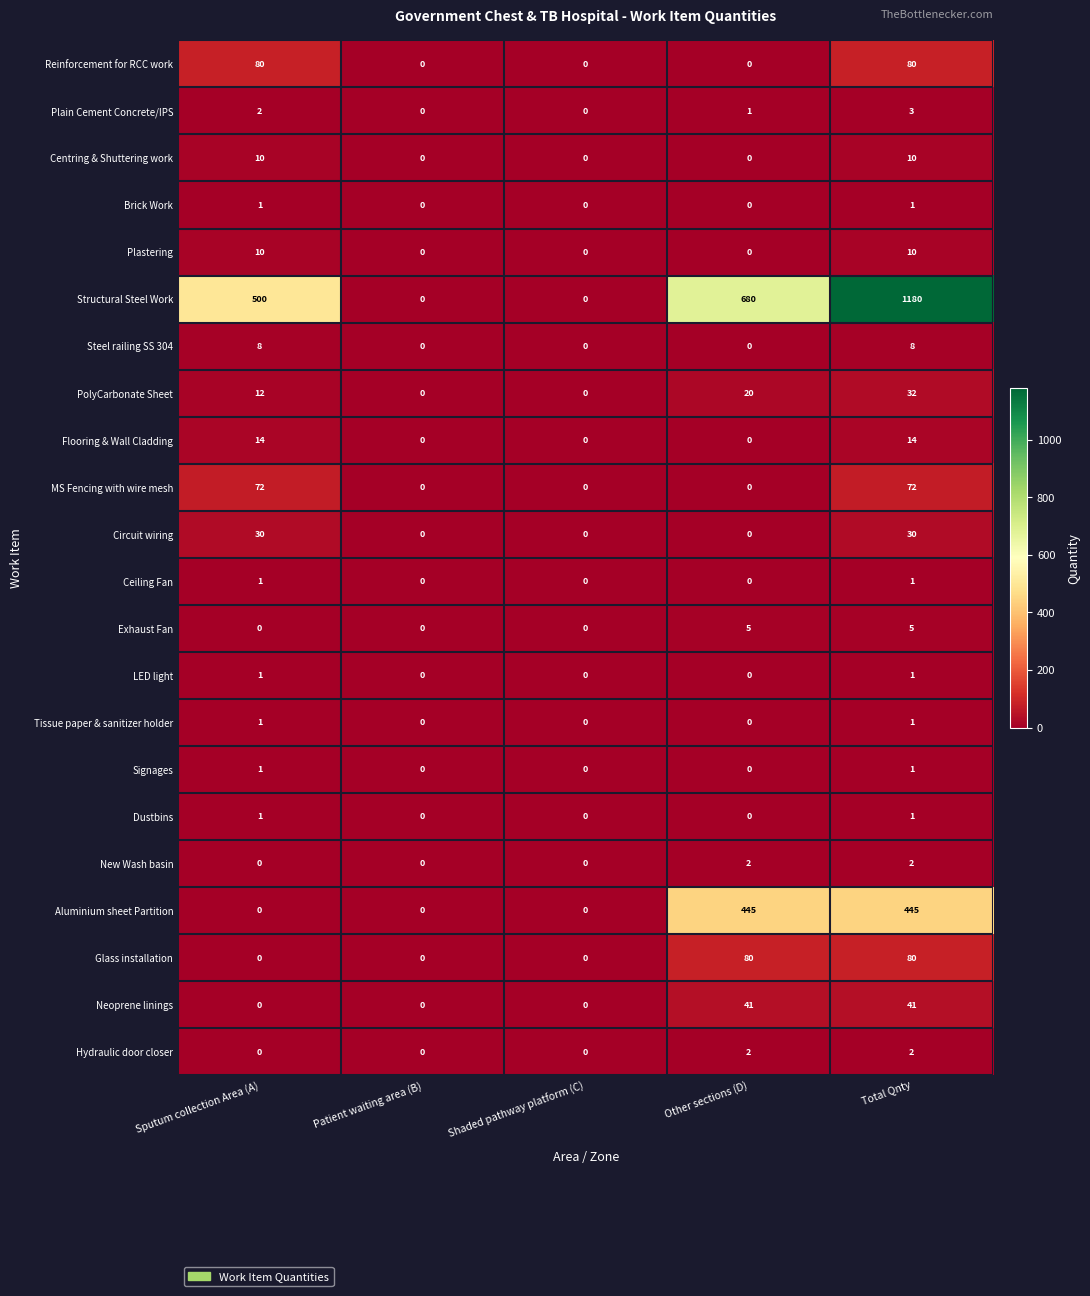

What is the sum of the PolyCarbonate Sheet values at Patient waiting area (B) and Other sections (D)?

20